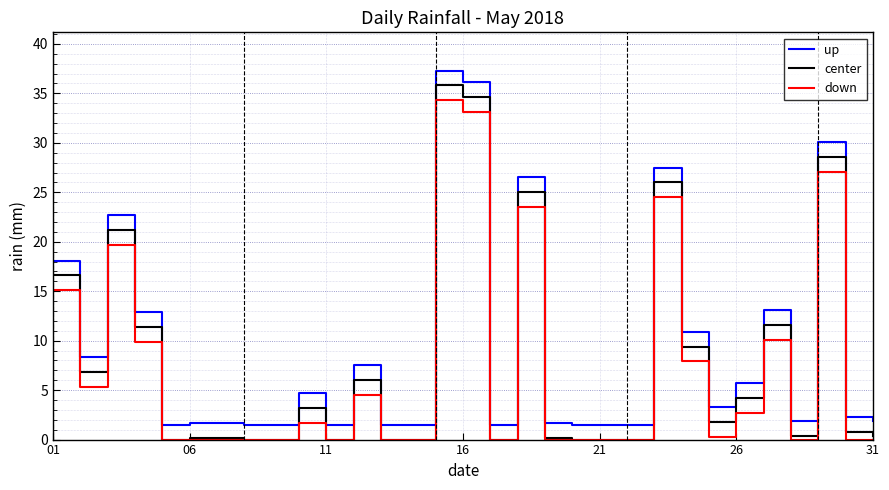

True or false: up and down cross at least once.

False